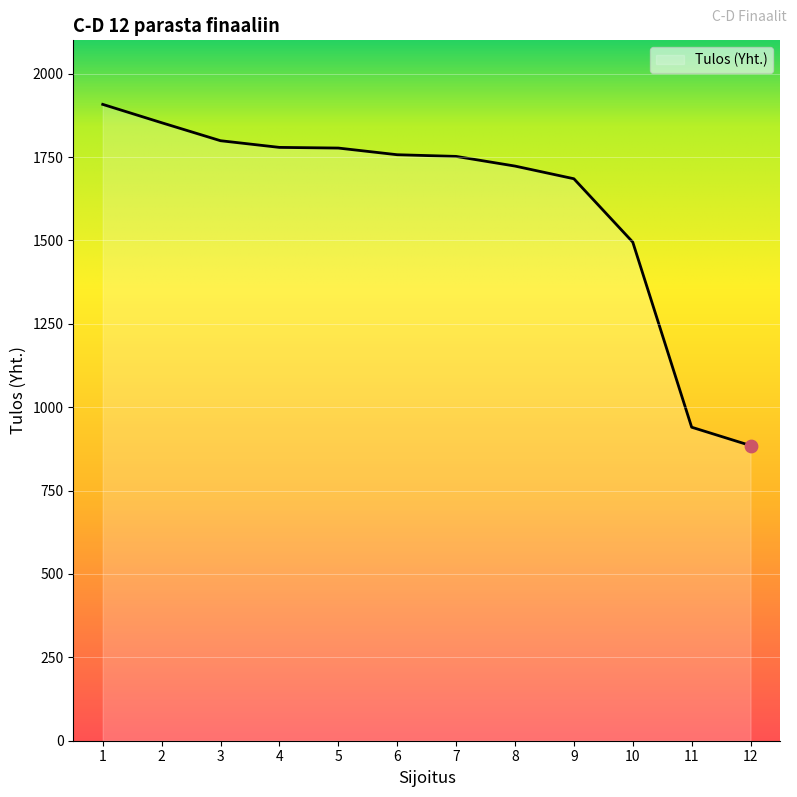

Which has a higher value, 6 or 12?

6